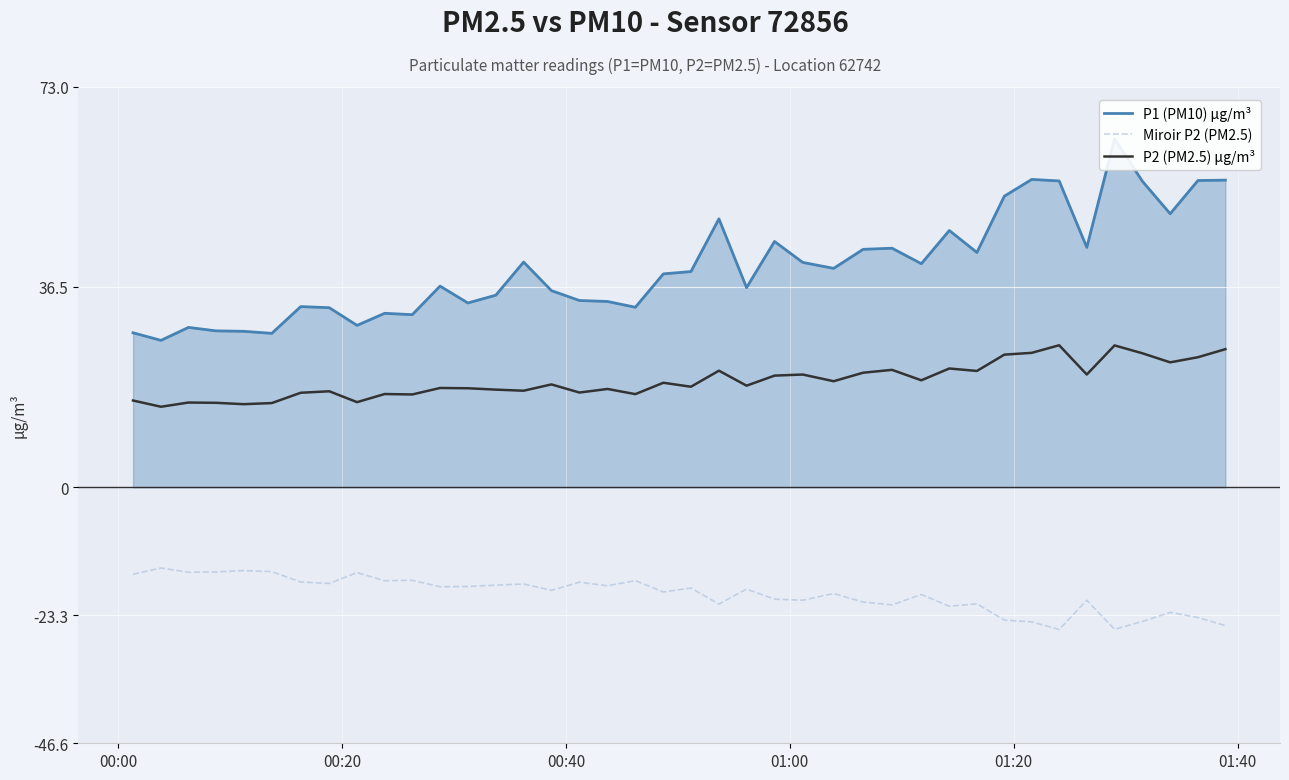

True or false: Miroir P2 (PM2.5) and P2 (PM2.5) µg/m³ intersect in this chart.

False